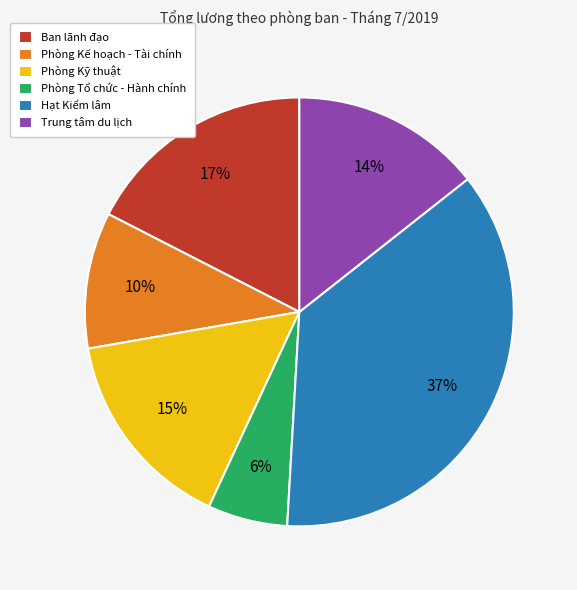

What is the largest slice in the pie chart?

Hạt Kiểm lâm